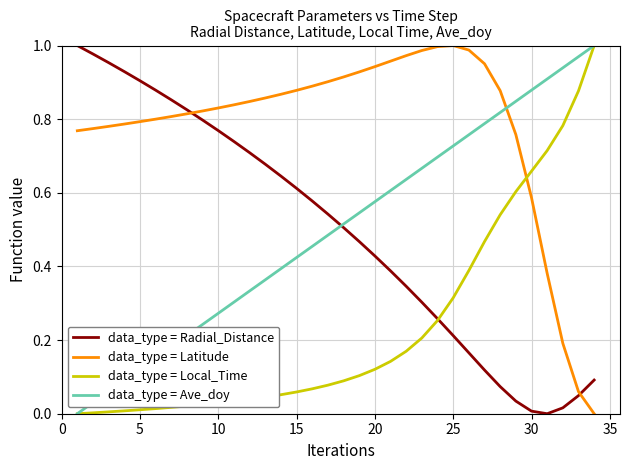

Does the chart display data point markers on the line(s)?

No